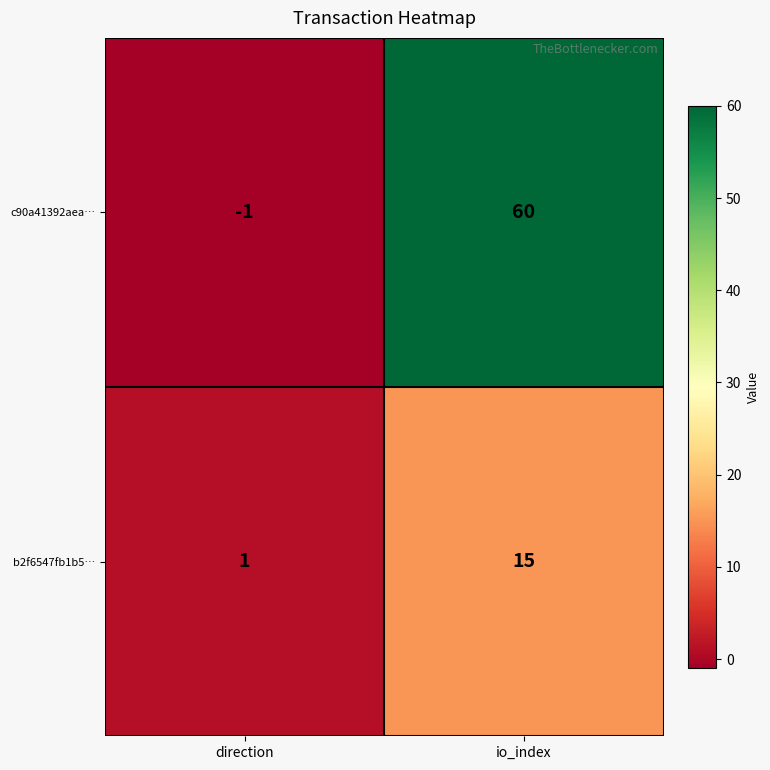

Which series has the widest spread of values?

c90a41392aea…